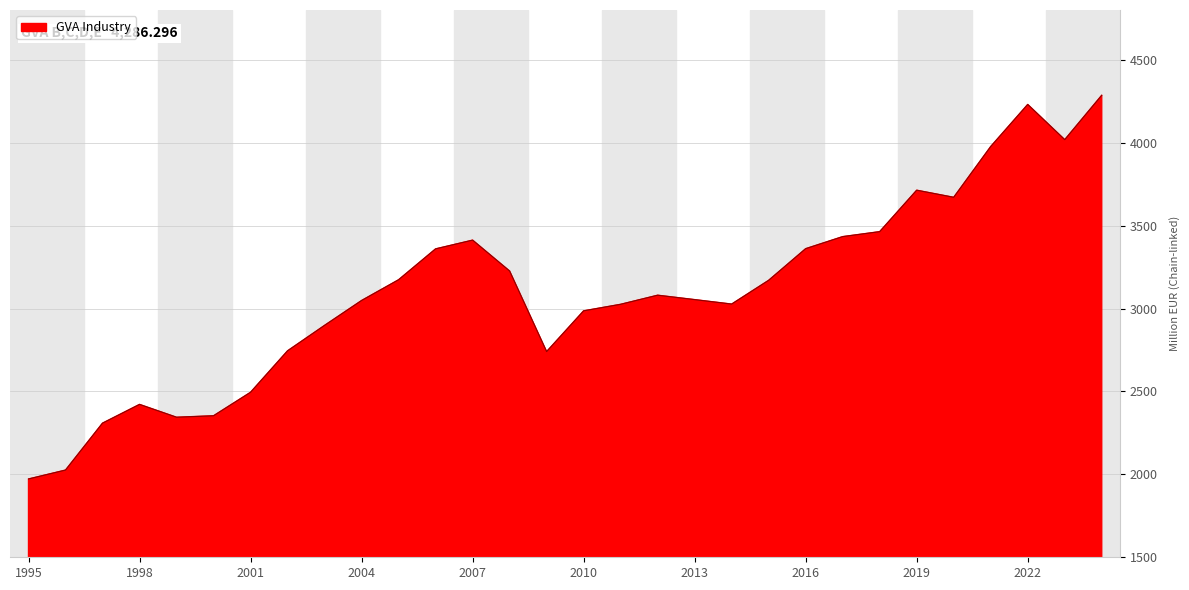

What is the minimum value shown in the chart?

1972.2